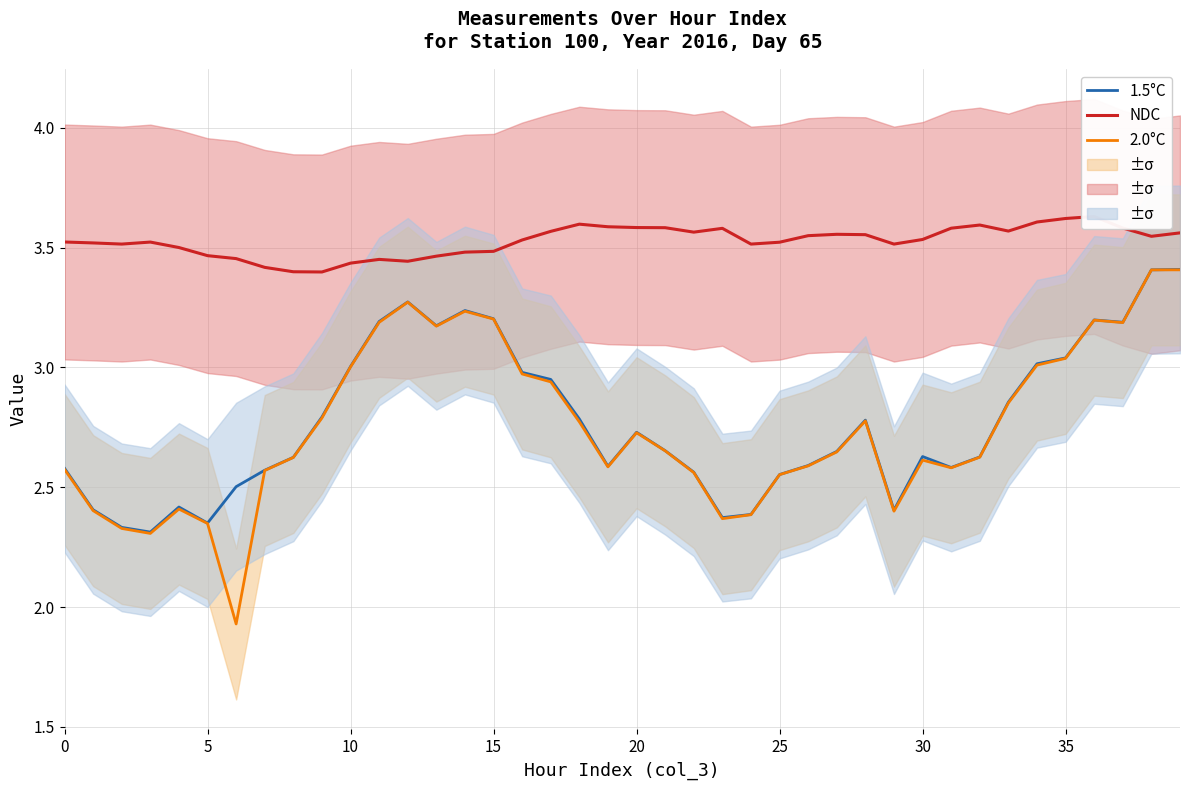

The value of 2.0°C at 22 is 4.3. True or false?

False